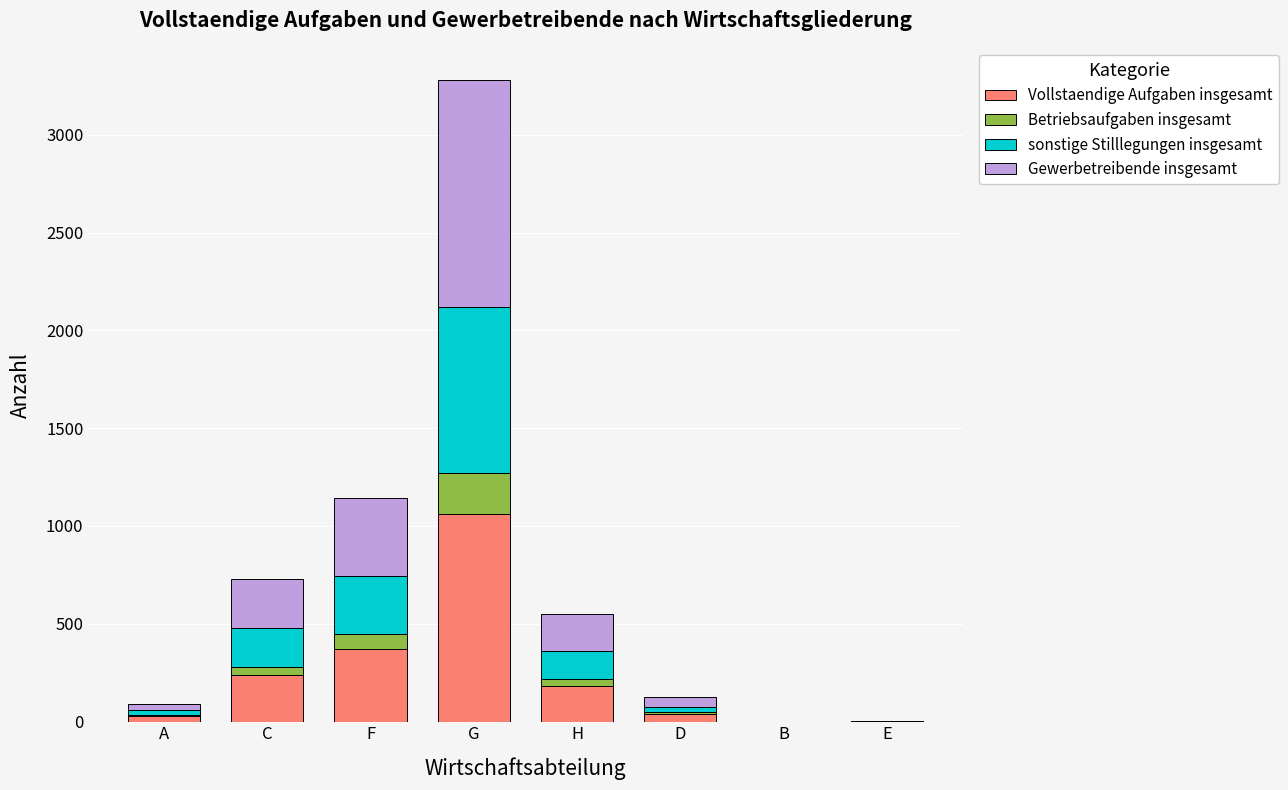

At which category is the sum across all series the highest?

G